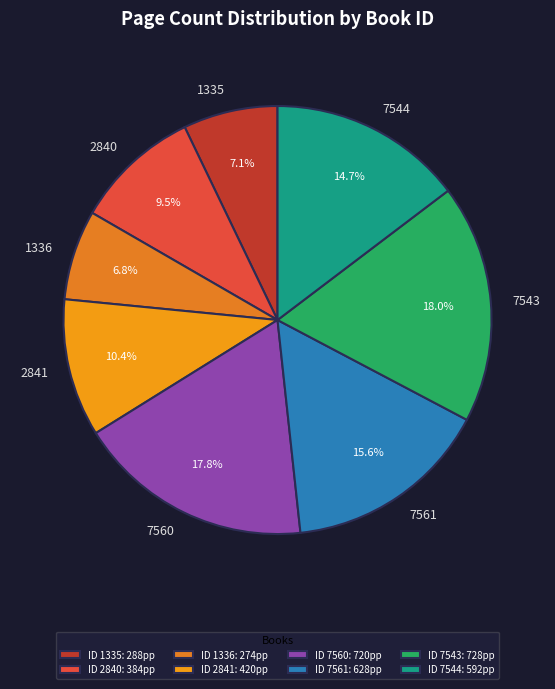

What is the ratio of the value at 1336 to the value at 2841?

0.7